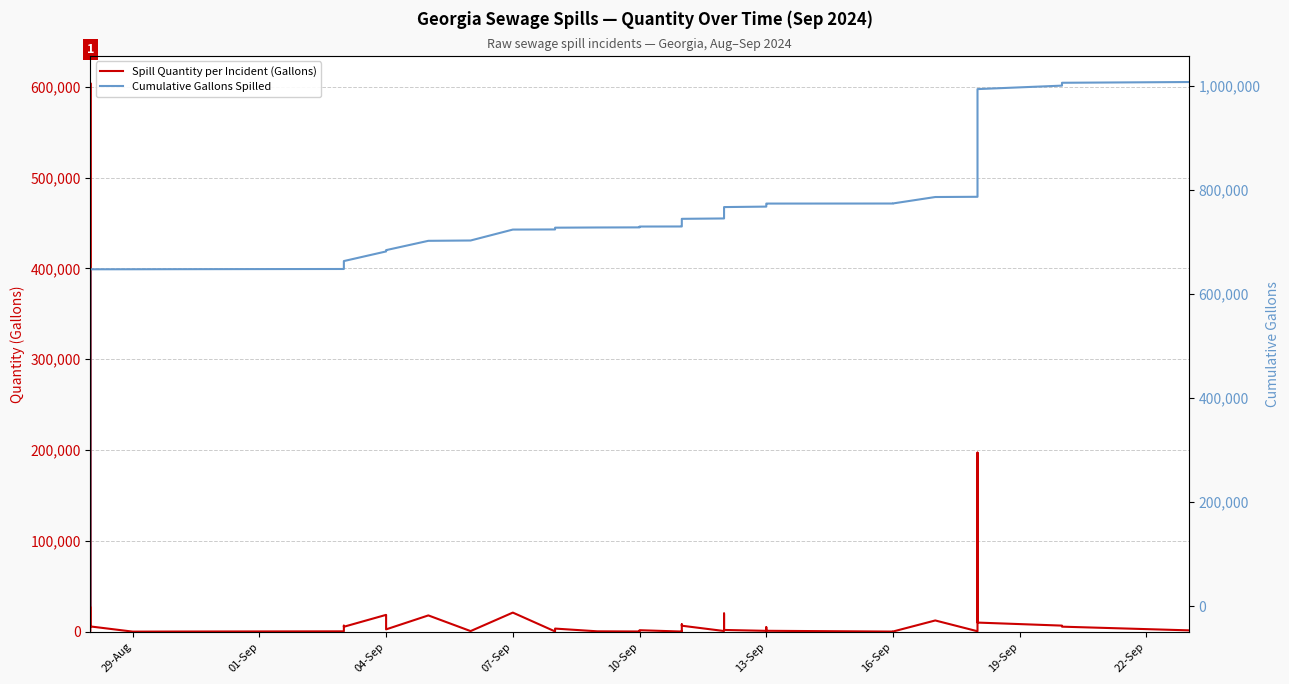

True or false: Spill Quantity per Incident (Gallons) has more than 2 interior local peaks.

True